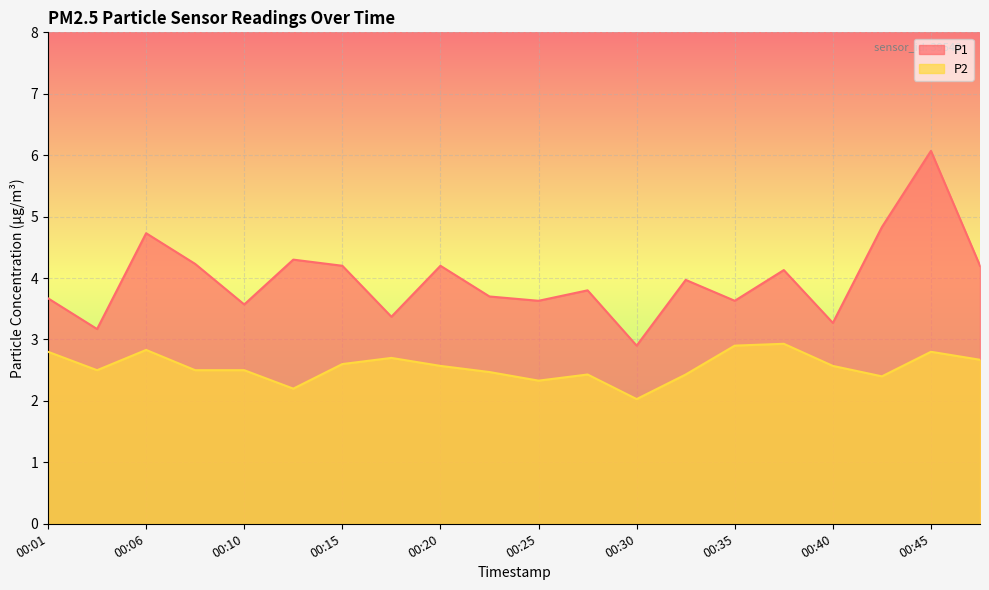

The value of P2 at 00:28 is 3.2. True or false?

False